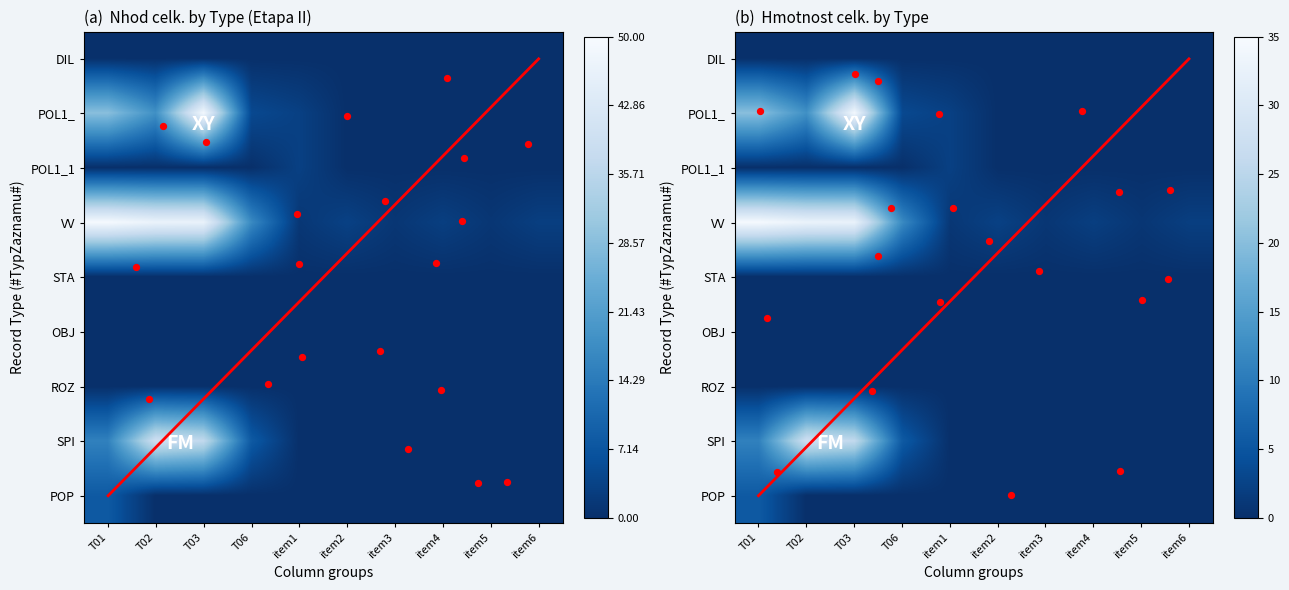

Read the POL1_ value at T03.

48.6